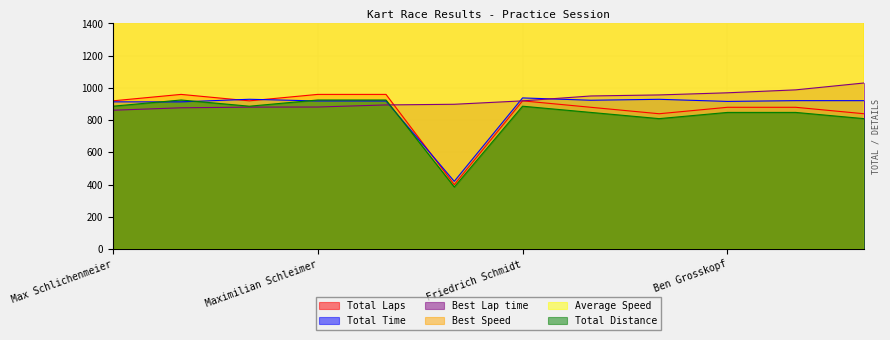

How many lines are shown in the chart?

6